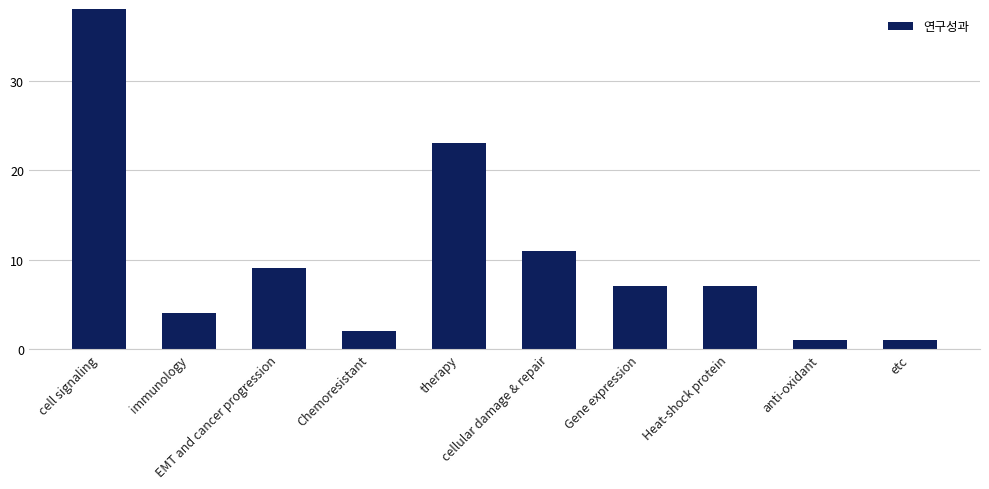

The value at cellular damage & repair is 11. True or false?

True